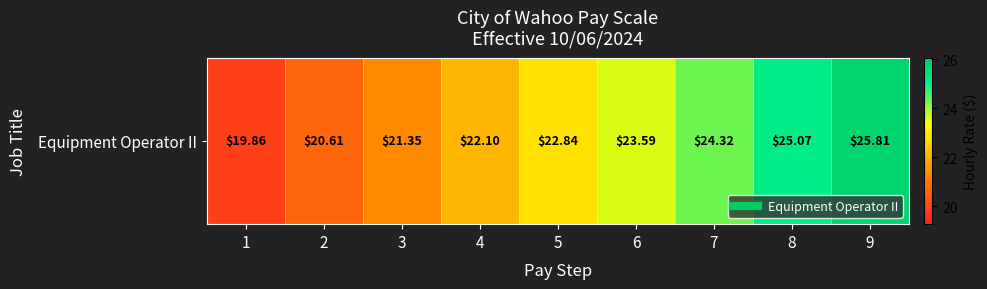

How many data points are less than 22?

3